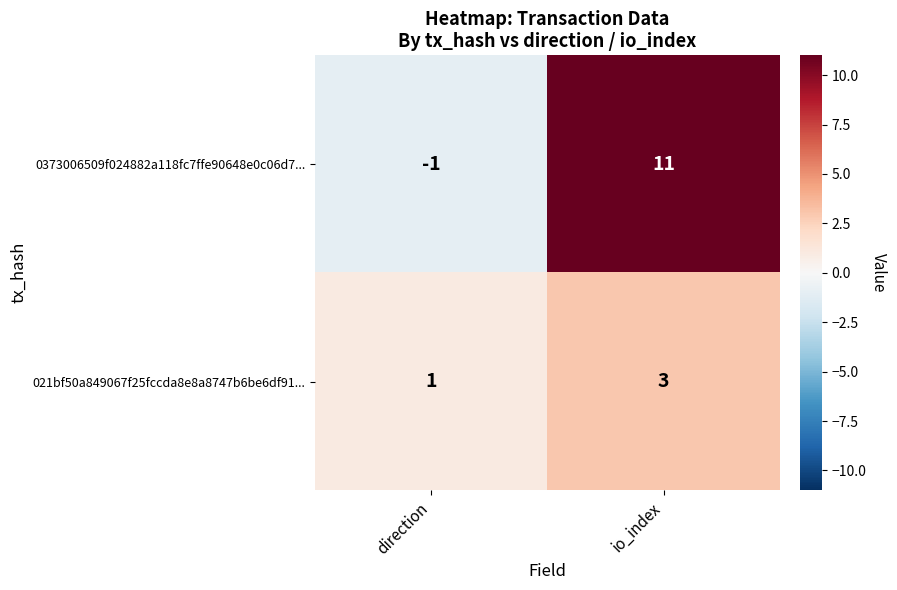

Which category has the lowest value across all series?

direction